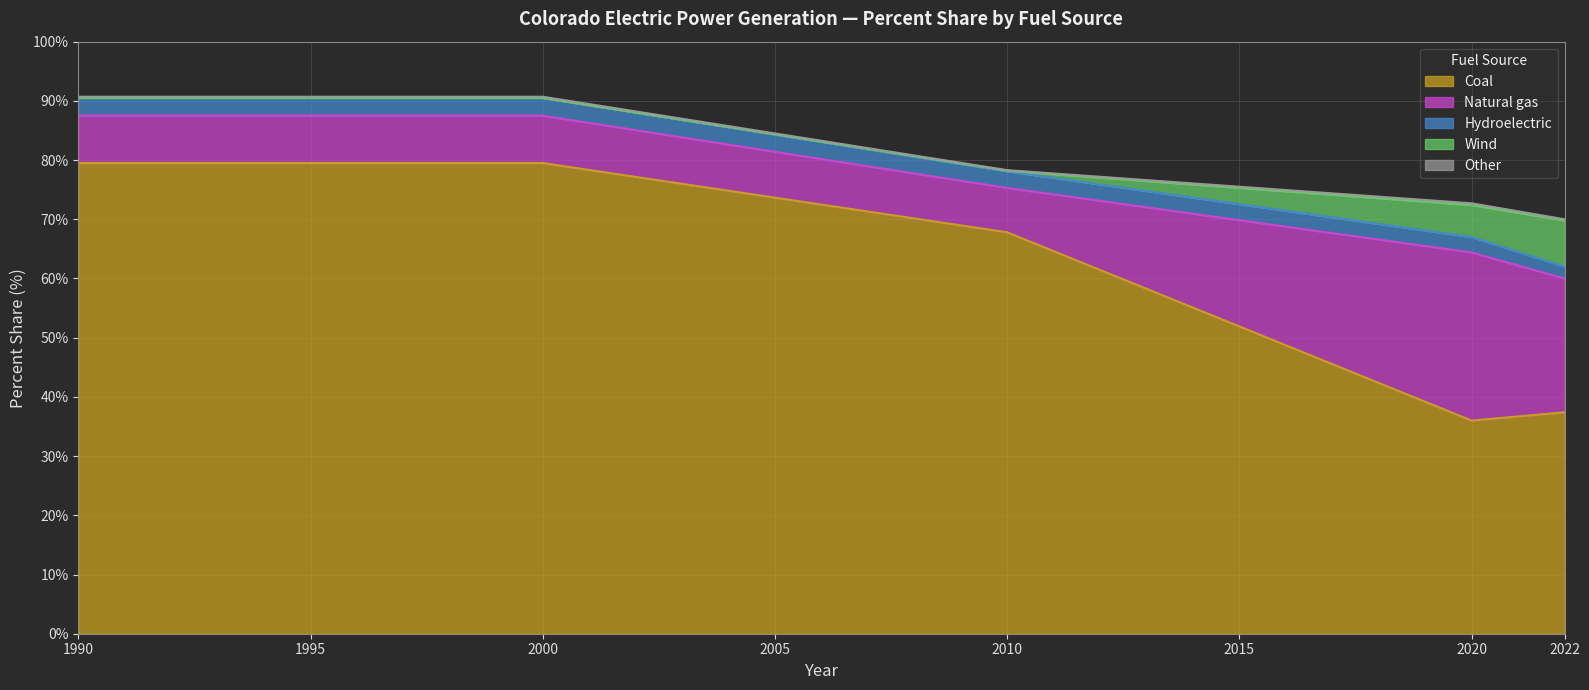

What is the highest value of the Coal series?

79.5